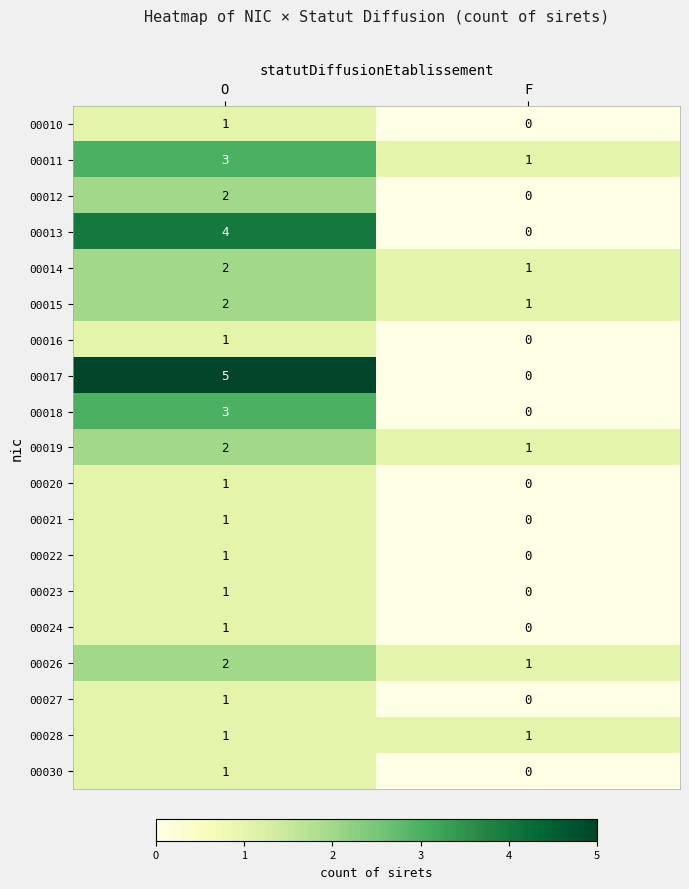

At how many categories does at least one series exceed 2?

1